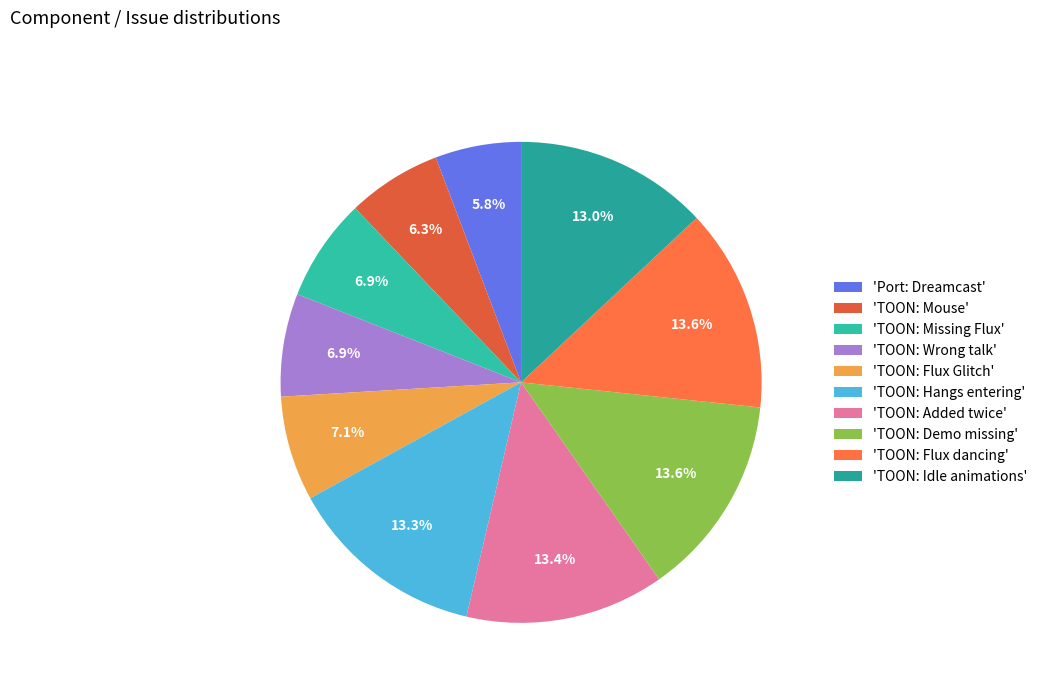

Is there any slice that represents more than half of the pie?

No